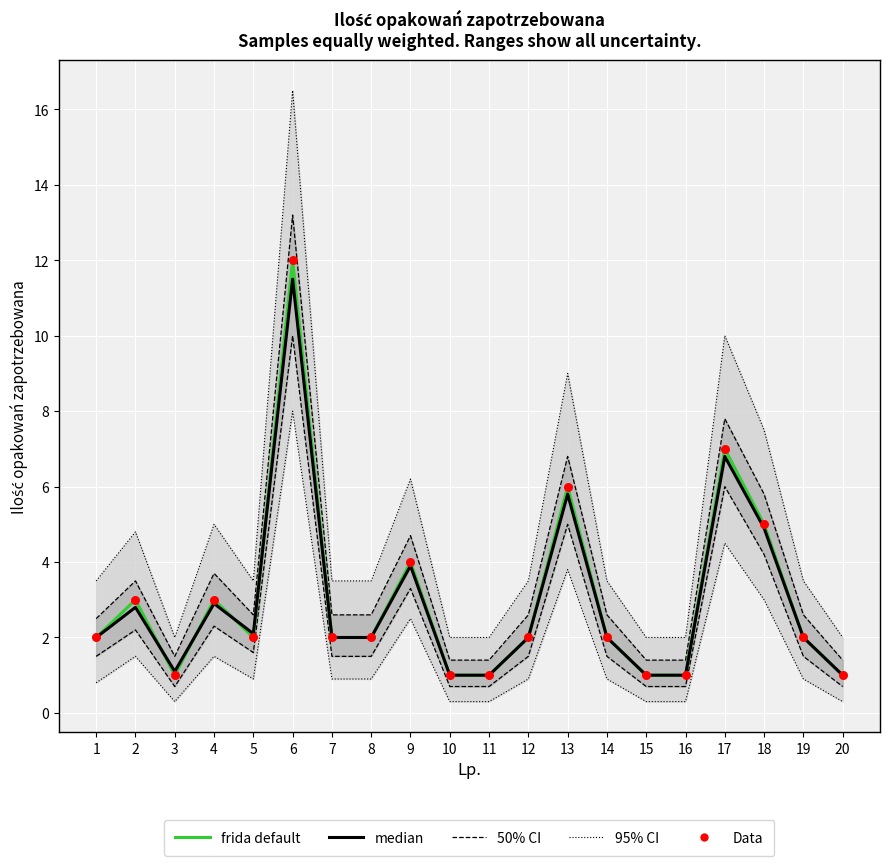

Is the value of median at 20 greater than the value of Data at 15?

No